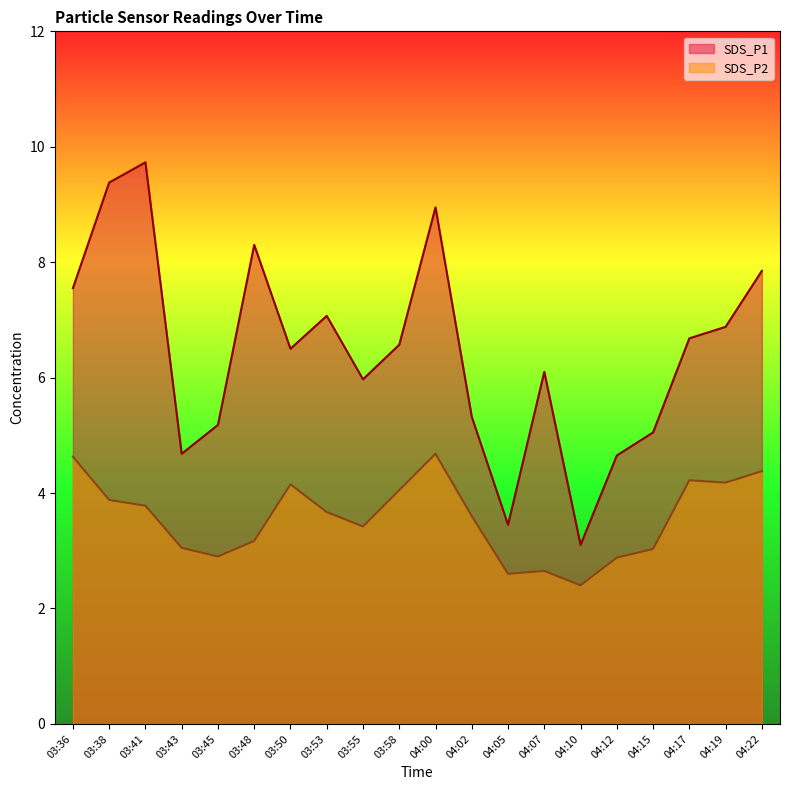

At which category does the chart reach its peak across all series?

03:41